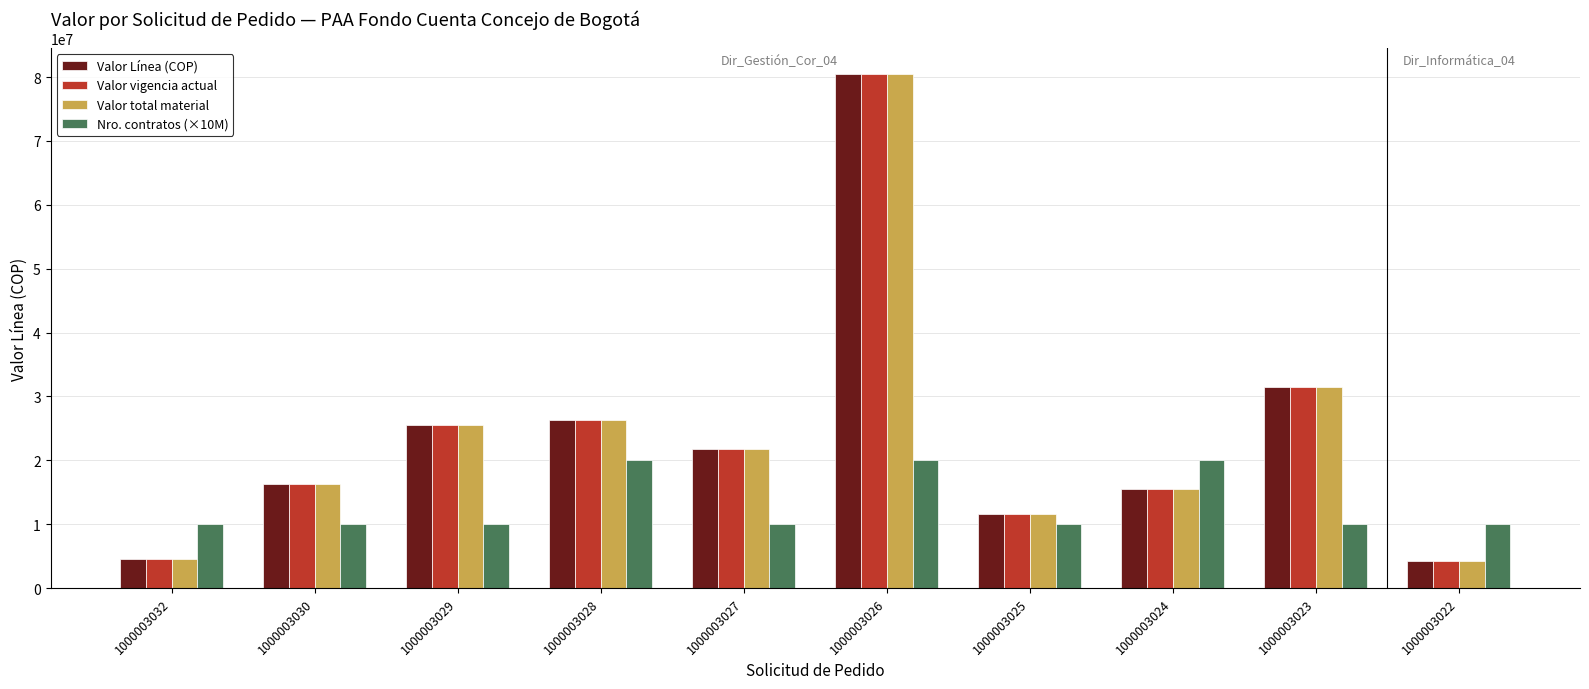

What is the total value across all series at 1000003028?

99080000